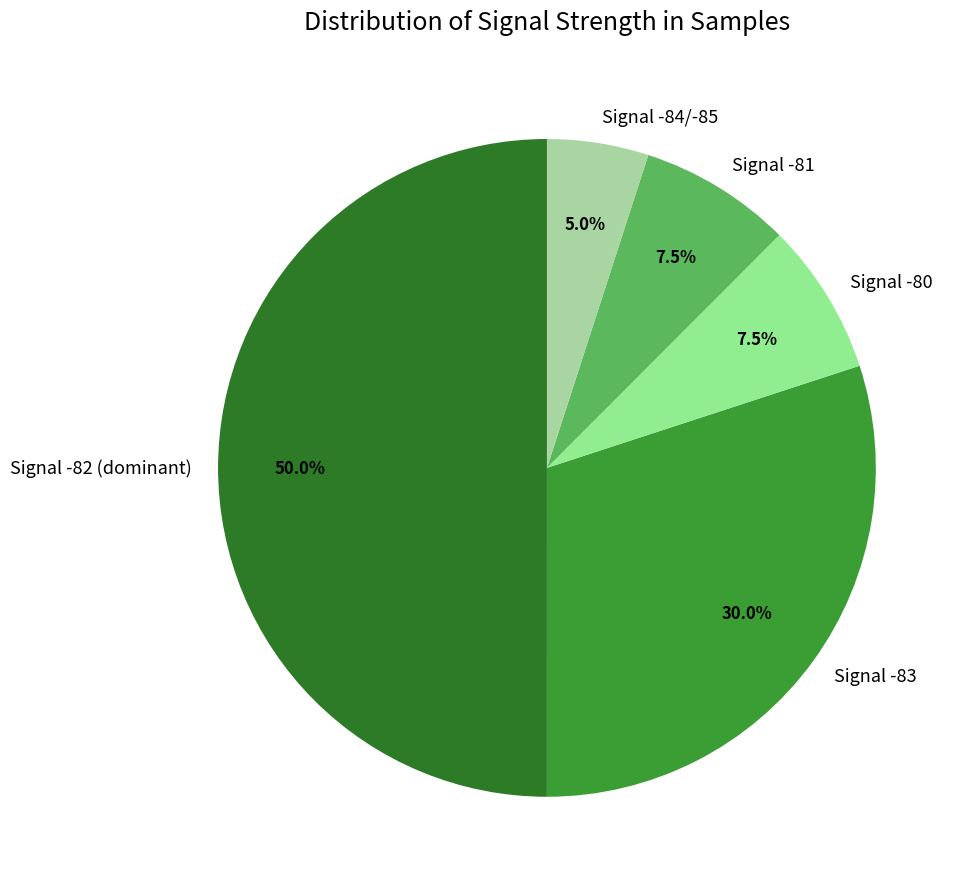

Which has a higher value, Signal -82 (dominant) or Signal -81?

Signal -82 (dominant)